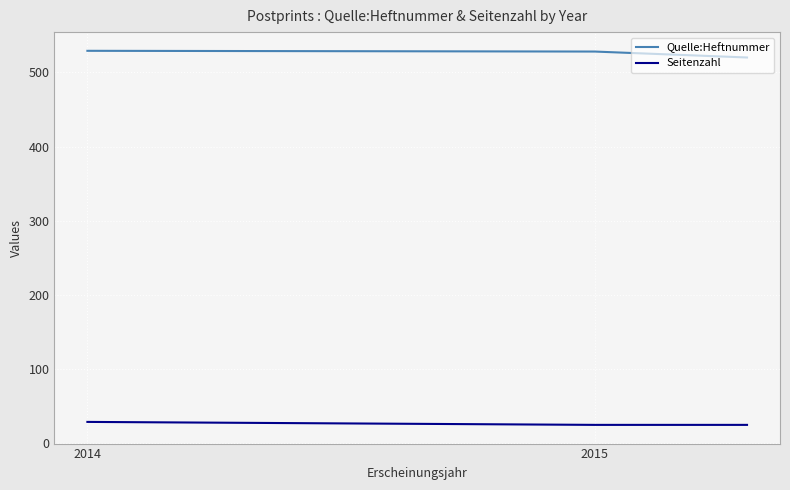

What is the sum of all Quelle:Heftnummer values?

1577